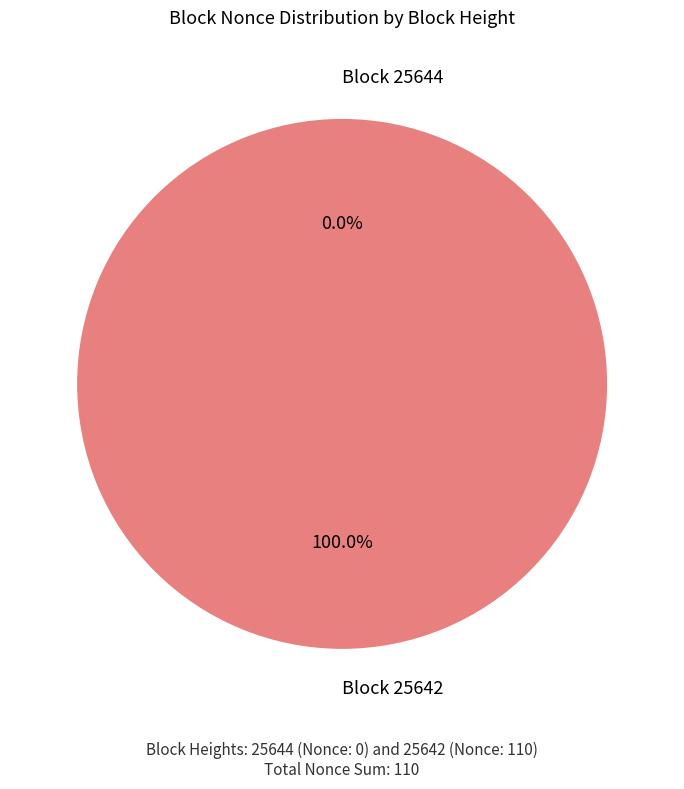

What is the change in value from 25644 to 25642?

+110